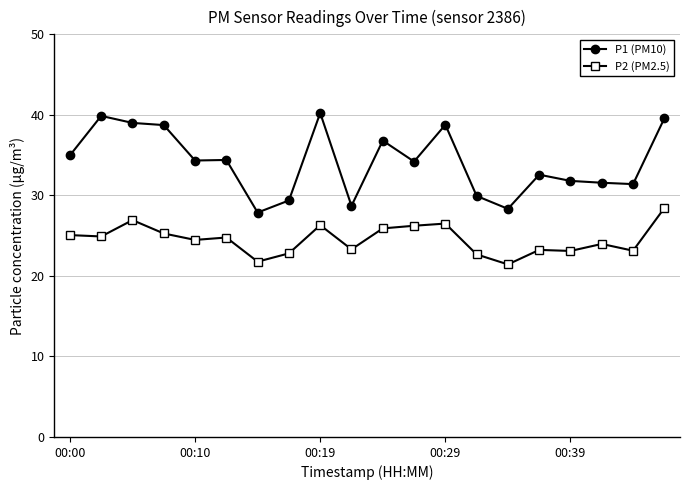

Which series has the largest range (max minus min)?

P1 (PM10)